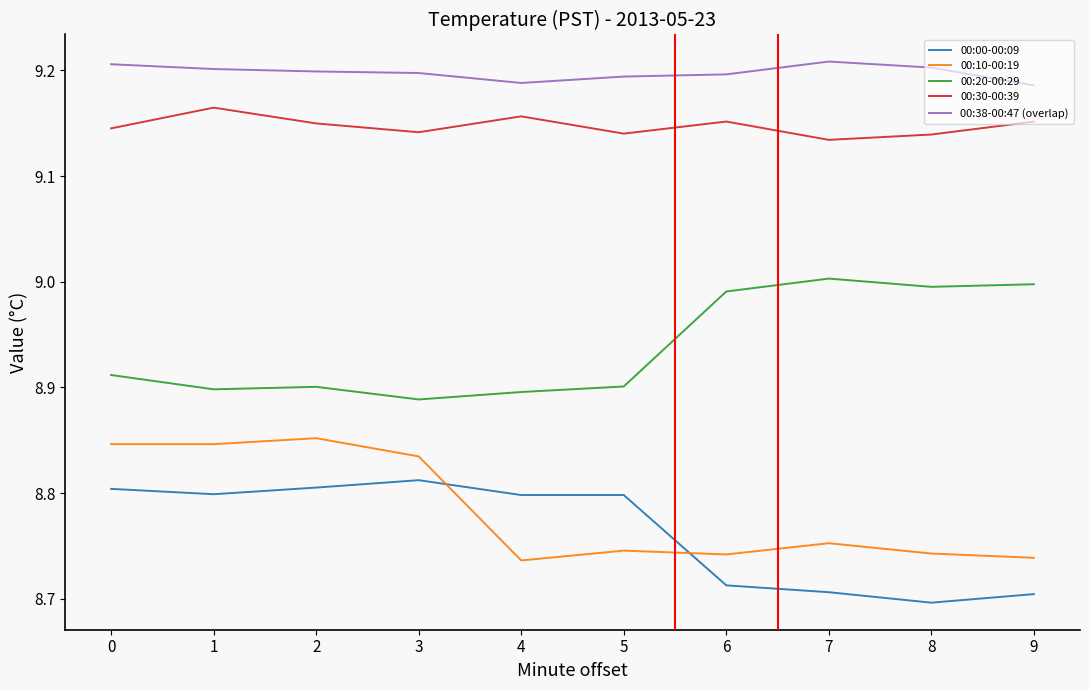

True or false: 00:38-00:47 (overlap) and 00:30-00:39 intersect in this chart.

False